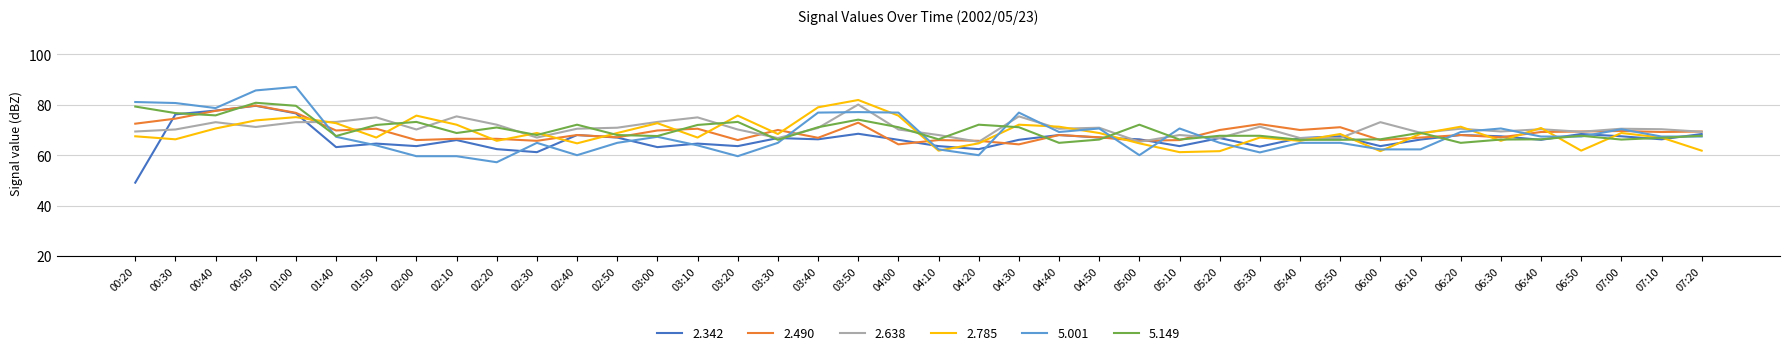

What is the spread (max minus min) of values at 07:20?

7.6